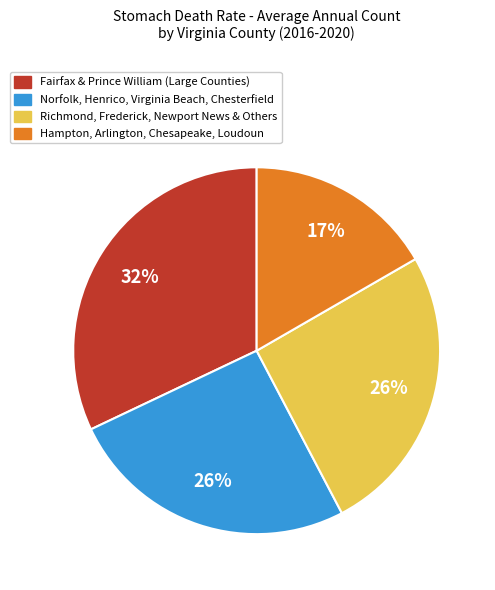

Does any single category account for the majority?

No